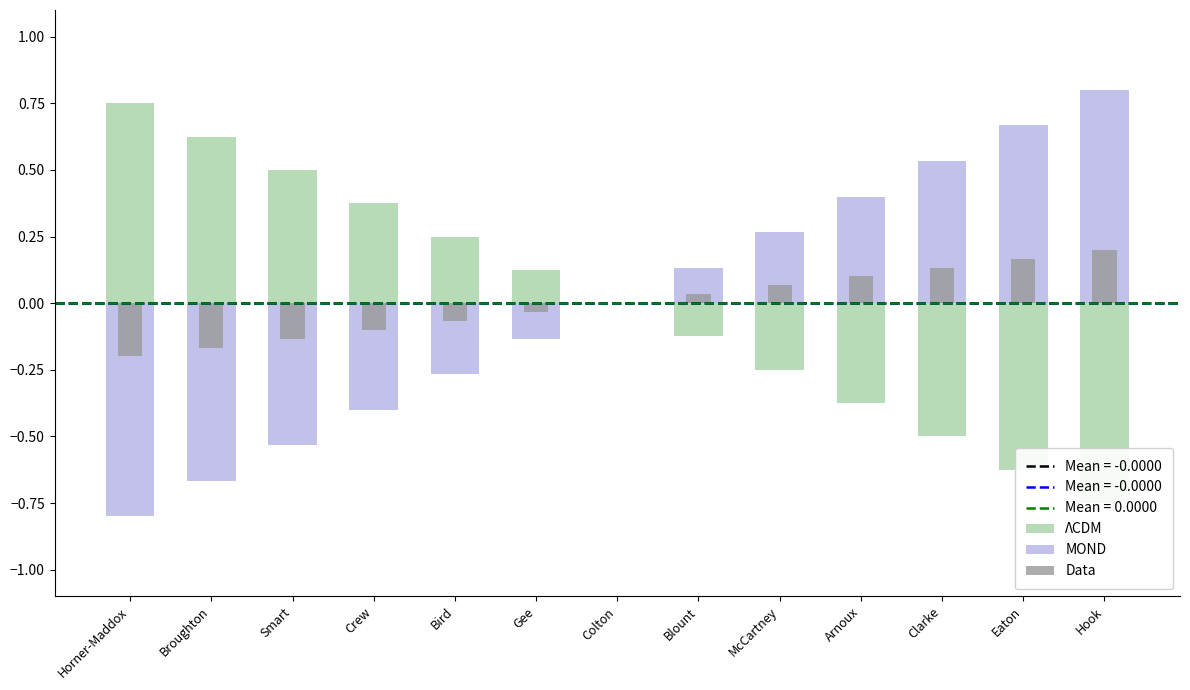

Is it true that MOND equals -0.4 at Smart?

False